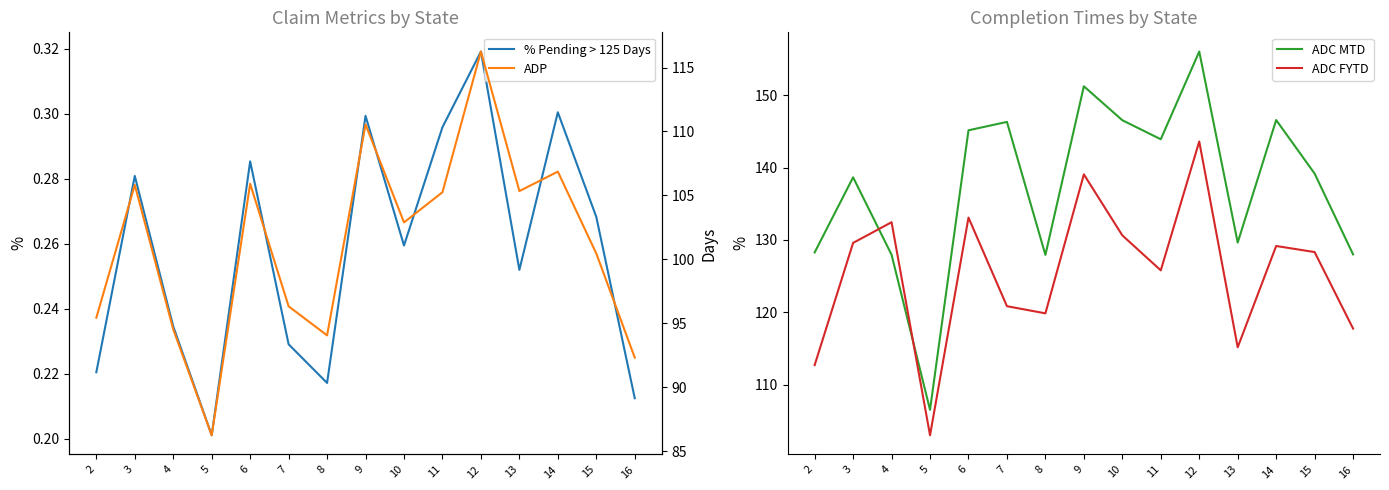

Reading left to right, what are all the values shown in this chart?

% Pending > 125 Days: 2=0.2	3=0.3	4=0.2	5=0.2	6=0.3	7=0.2	8=0.2	9=0.3	10=0.3	11=0.3	12=0.3	13=0.3	14=0.3	15=0.3	16=0.2
ADC MTD: 2=128.3	3=138.7	4=128.0	5=106.5	6=145.2	7=146.3	8=127.9	9=151.3	10=146.6	11=143.9	12=156.1	13=129.6	14=146.6	15=139.2	16=128.0
ADC FYTD: 2=112.7	3=129.6	4=132.5	5=103.0	6=133.1	7=120.8	8=119.8	9=139.1	10=130.6	11=125.8	12=143.6	13=115.2	14=129.2	15=128.3	16=117.7
ADP: 2=95.4	3=105.8	4=94.5	5=86.2	6=105.9	7=96.3	8=94.1	9=110.5	10=102.9	11=105.2	12=116.2	13=105.3	14=106.9	15=100.5	16=92.3